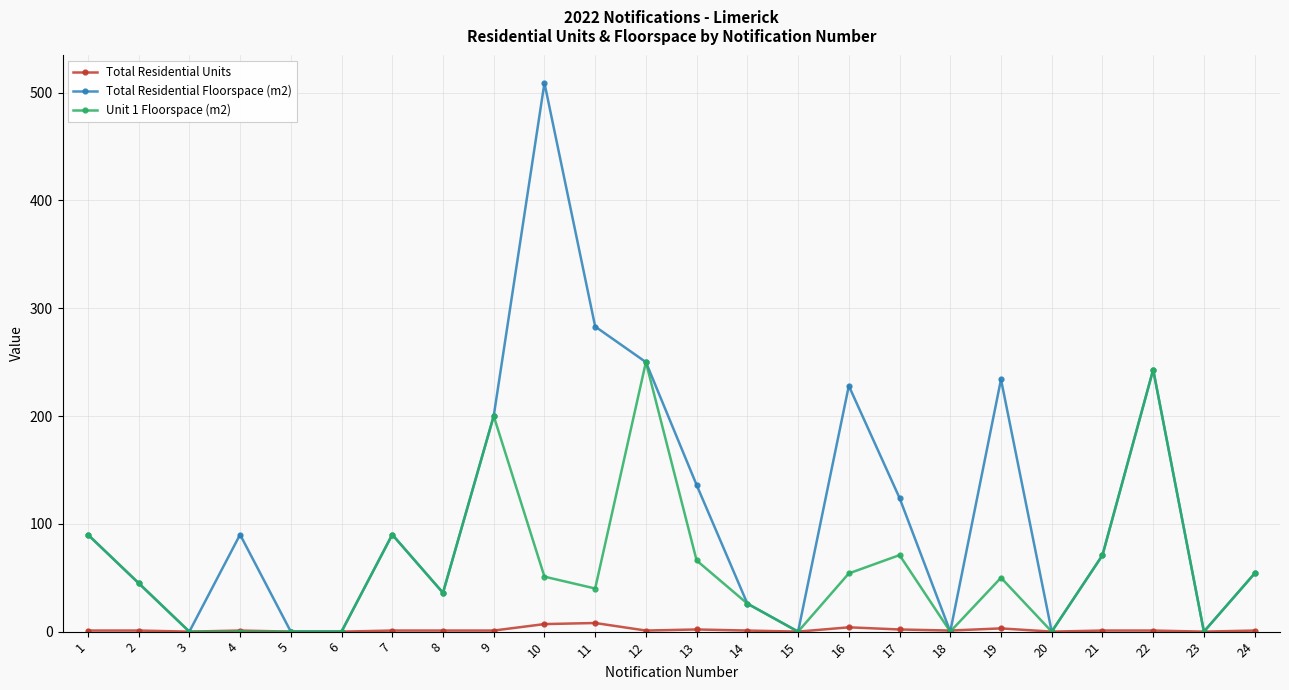

True or false: Total Residential Floorspace (m2) has more than 1 interior local peaks.

True